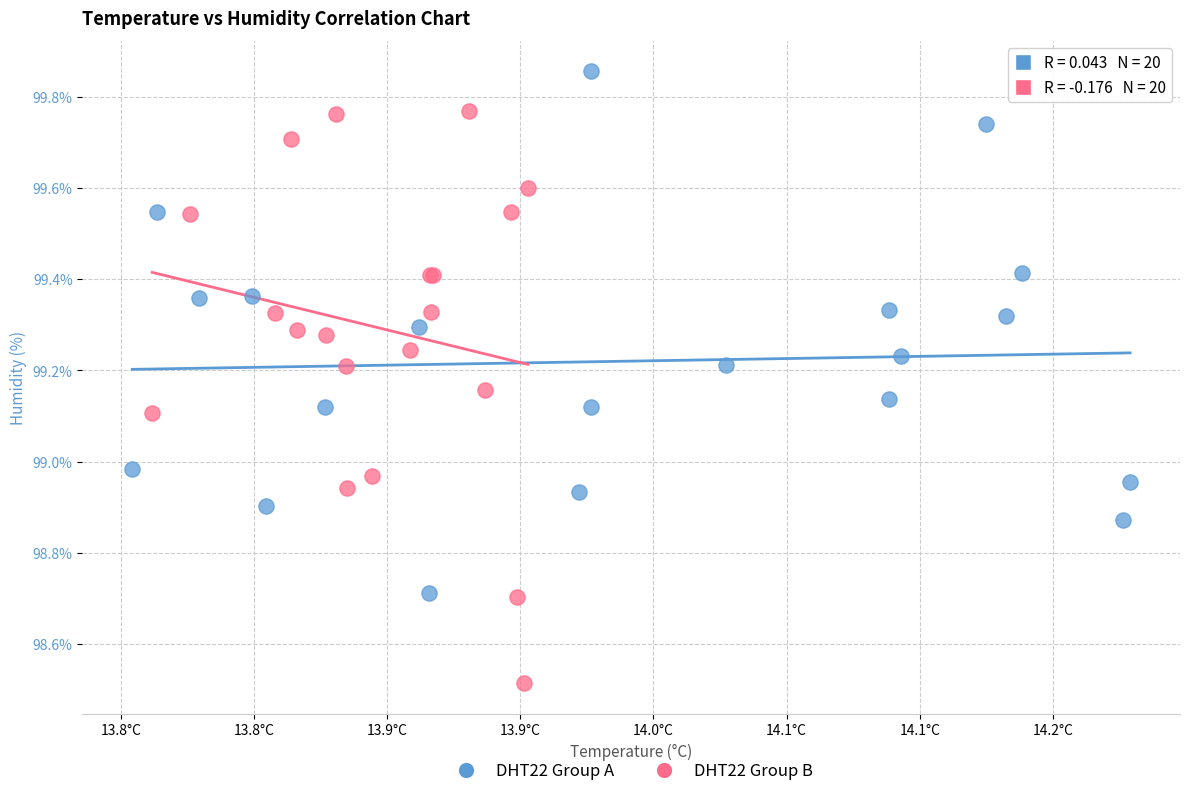

Which series has the widest spread of Y values?

DHT22 Group B